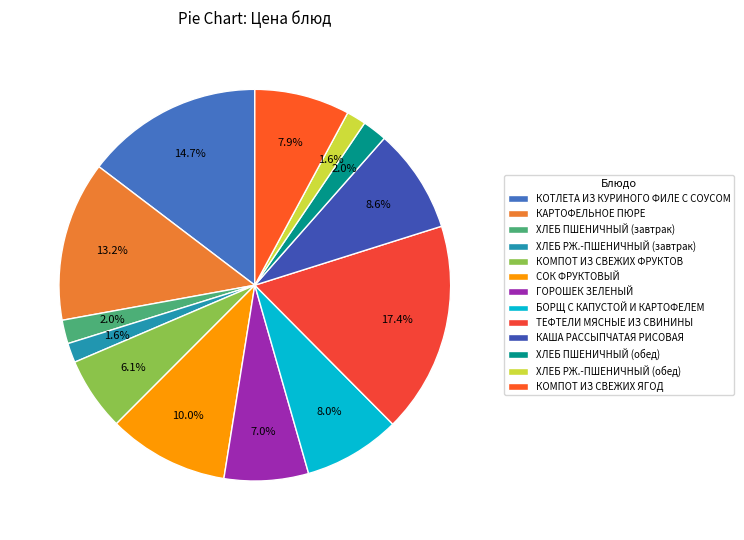

Is КАРТОФЕЛЬНОЕ ПЮРЕ the majority of the pie?

No